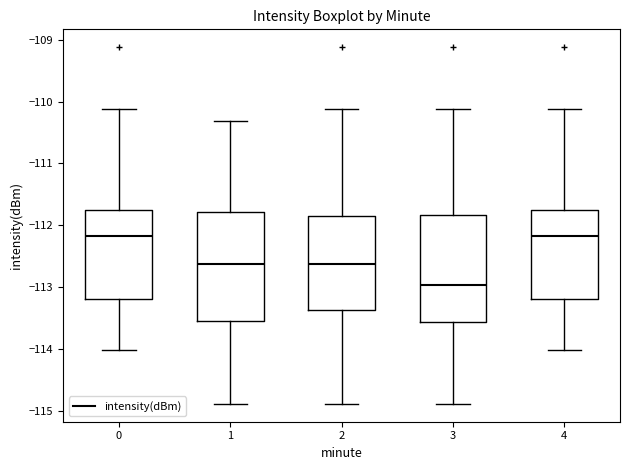

Reading left to right, transcribe this box plot: for each box, give where its median line is, the range the box spans, and where its two whiskers end, as read against the y-axis. The values are not printed on the chart, so give them approximately, as read against the axis.

0: median -112.2, box -113.2 to -111.8, whiskers -114.0 to -110.1
1: median -112.6, box -113.5 to -111.8, whiskers -114.9 to -110.3
2: median -112.6, box -113.4 to -111.8, whiskers -114.9 to -110.1
3: median -113.0, box -113.6 to -111.8, whiskers -114.9 to -110.1
4: median -112.2, box -113.2 to -111.8, whiskers -114.0 to -110.1